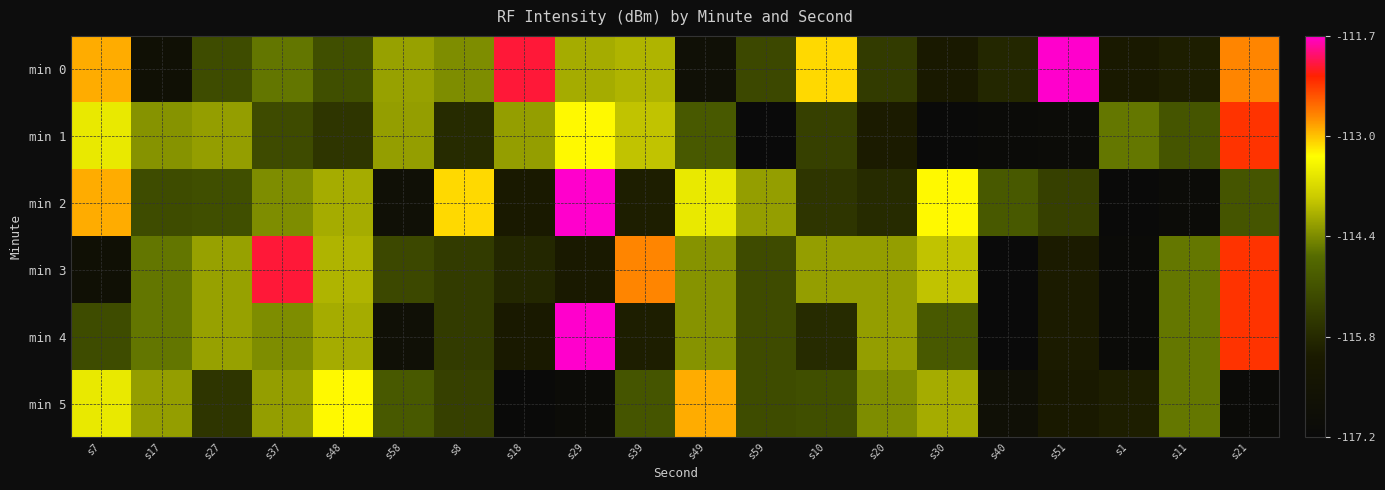

What is the minimum value shown in the chart?

-117.2